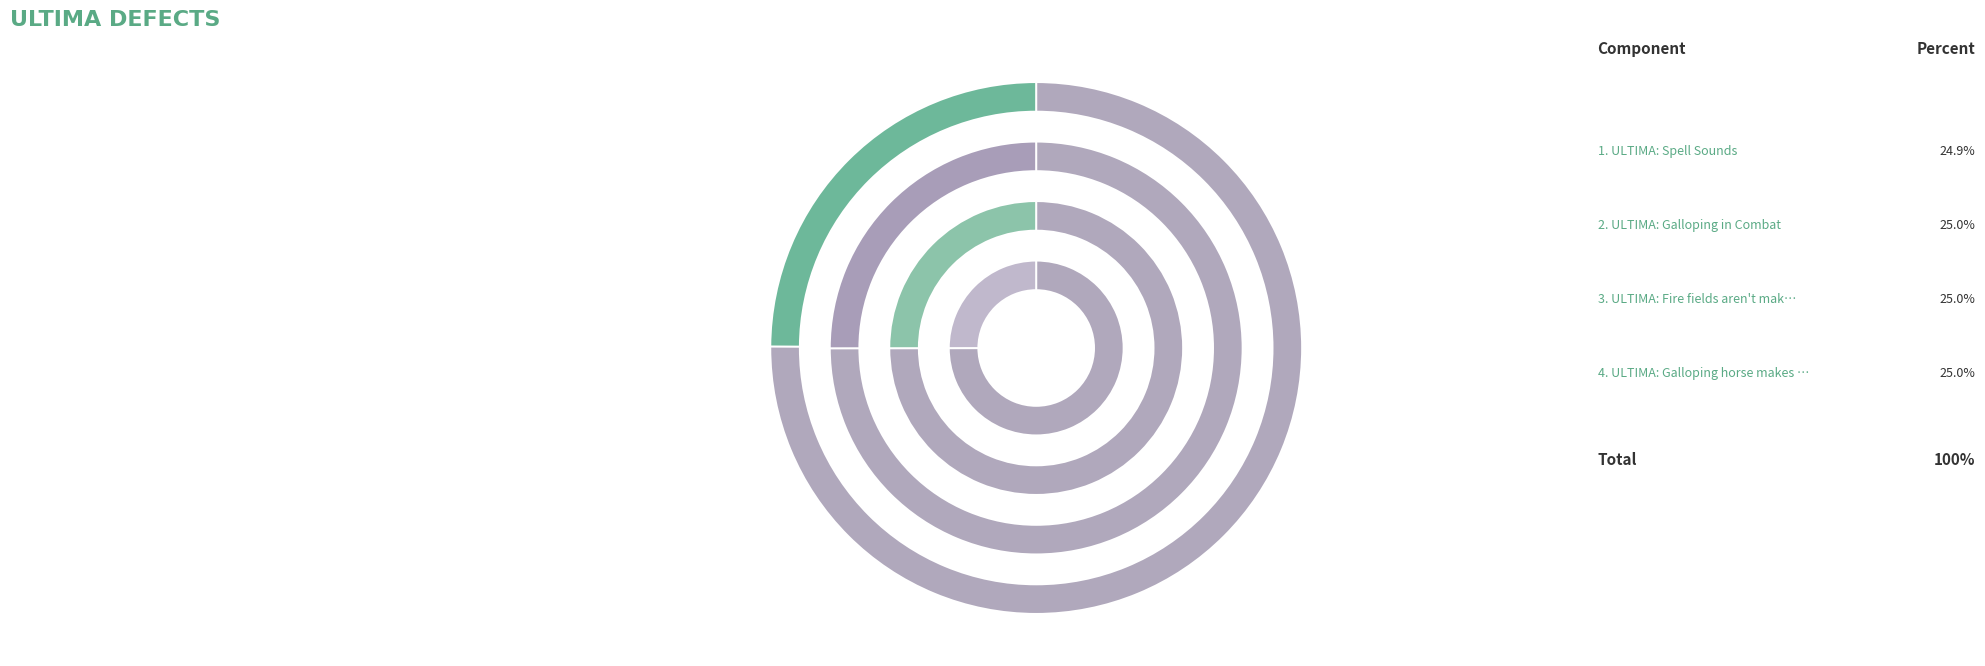

How many slices are in this pie chart?

4